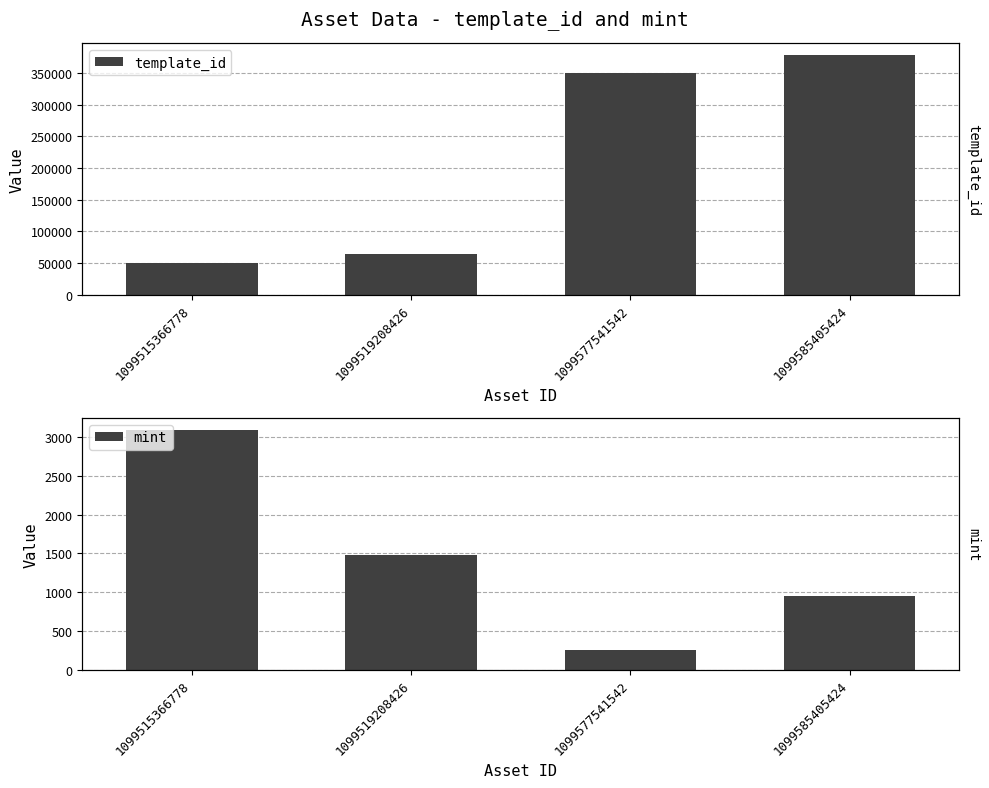

List the labels in order of mint value, largest first.

1099515366778, 1099519208426, 1099585405424, 1099577541542